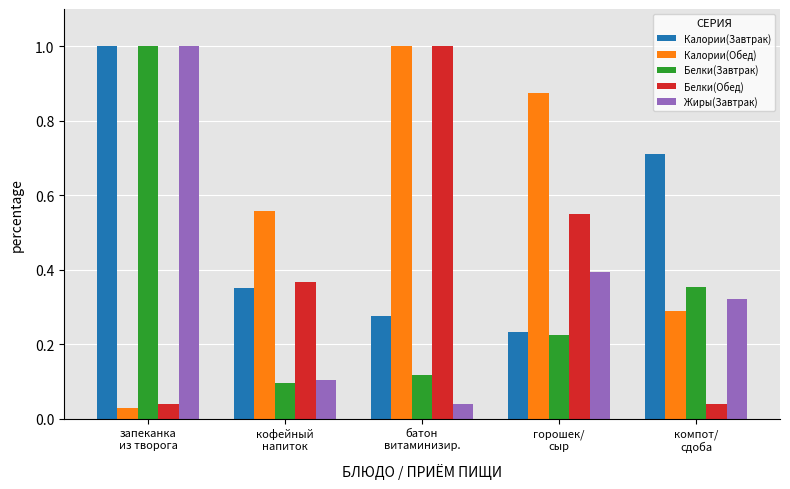

How many distinct data groups are displayed?

5